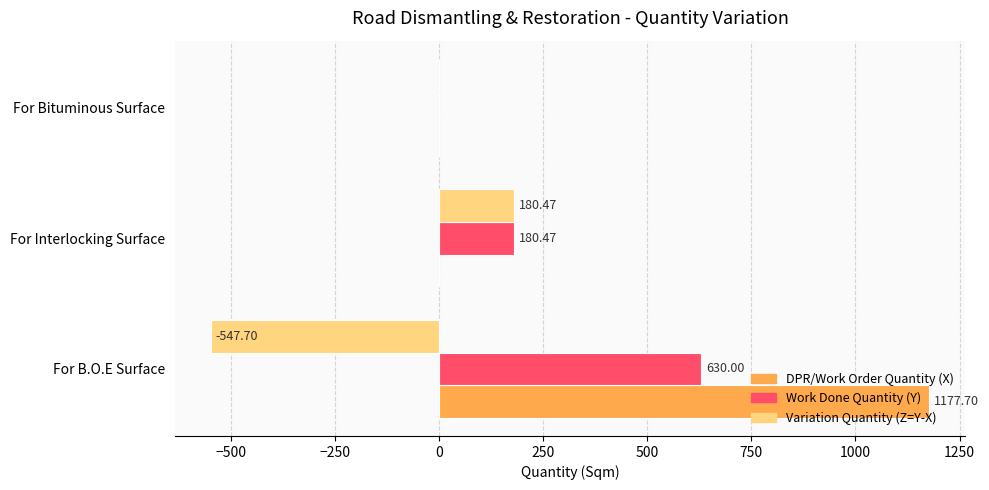

How many distinct data groups are displayed?

3